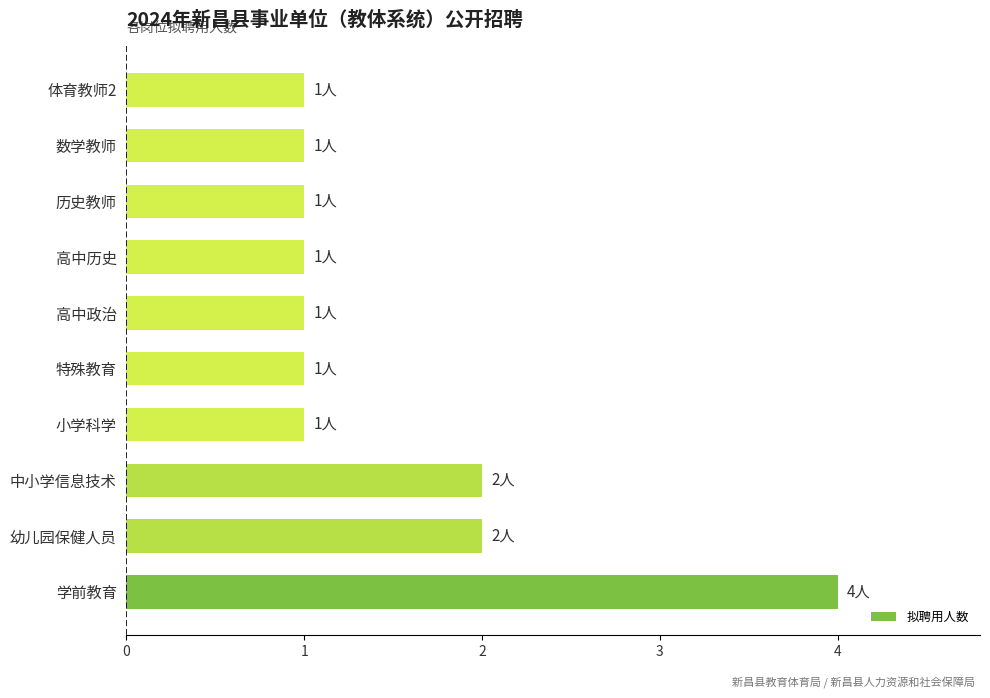

What is the average value?

2